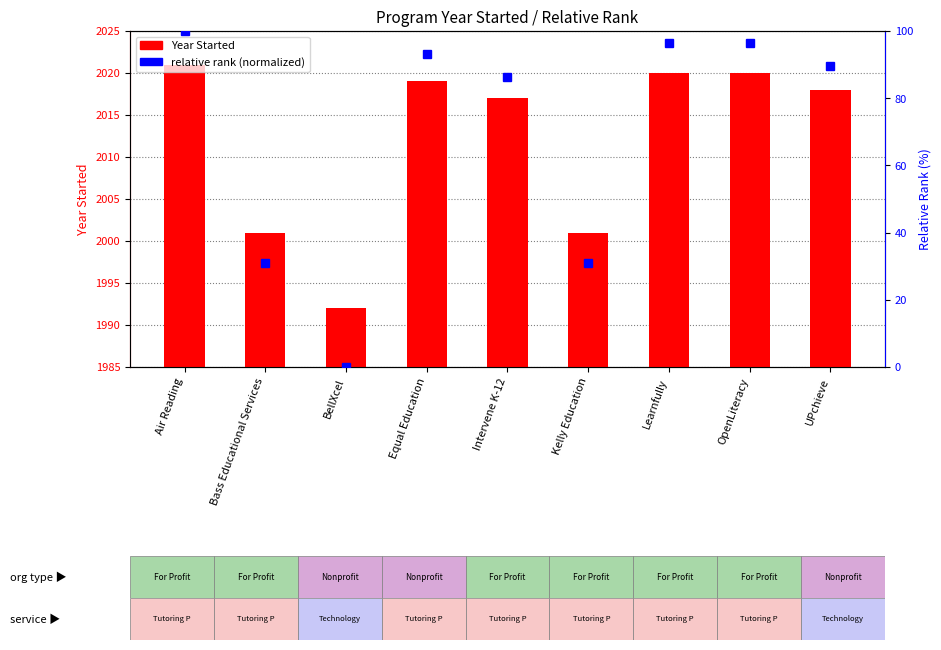

At UPchieve, list the series in order from largest to smallest.

Year Started, relative rank (normalized)